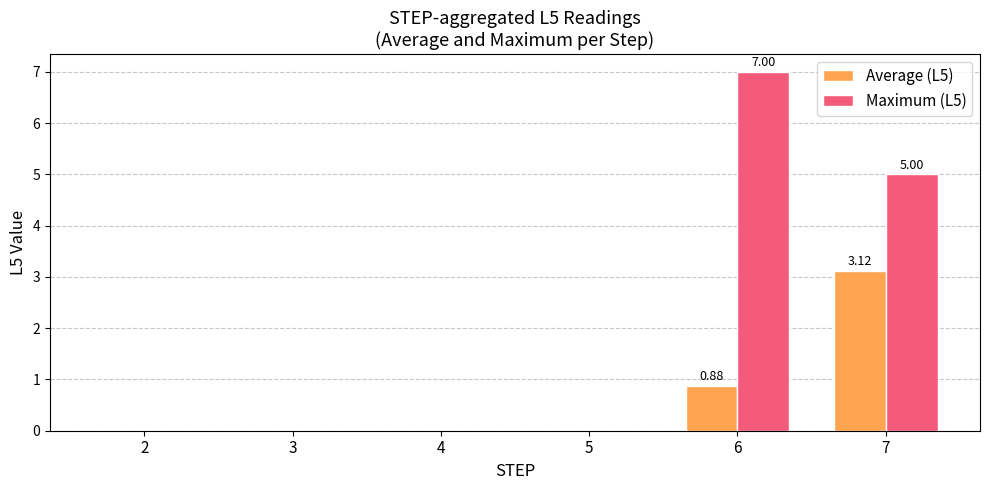

Between 7 and 5, which is larger?

7